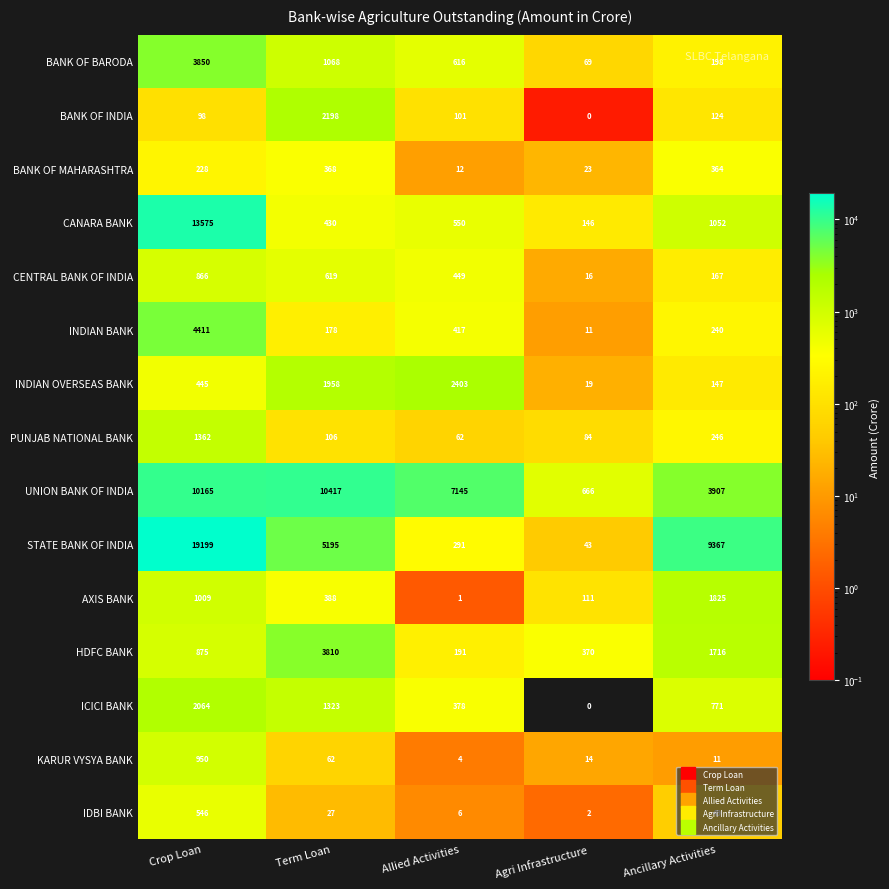

Is it true that BANK OF MAHARASHTRA equals 364 at Ancillary Activities?

True